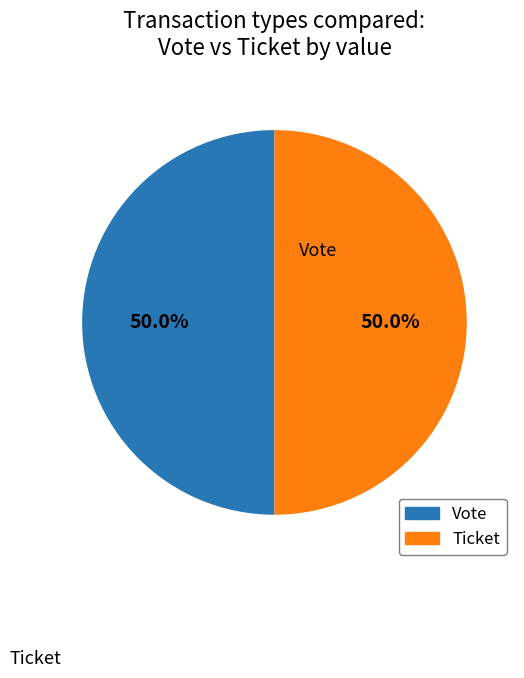

How many segments does this pie chart have?

2